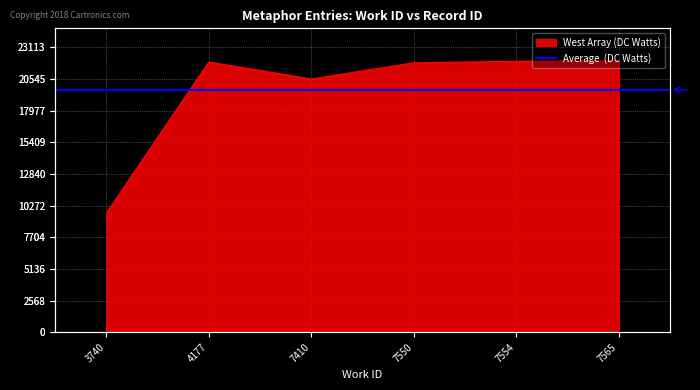

List the labels in order of value, largest first.

7565, 7554, 4177, 7550, 7410, 3740